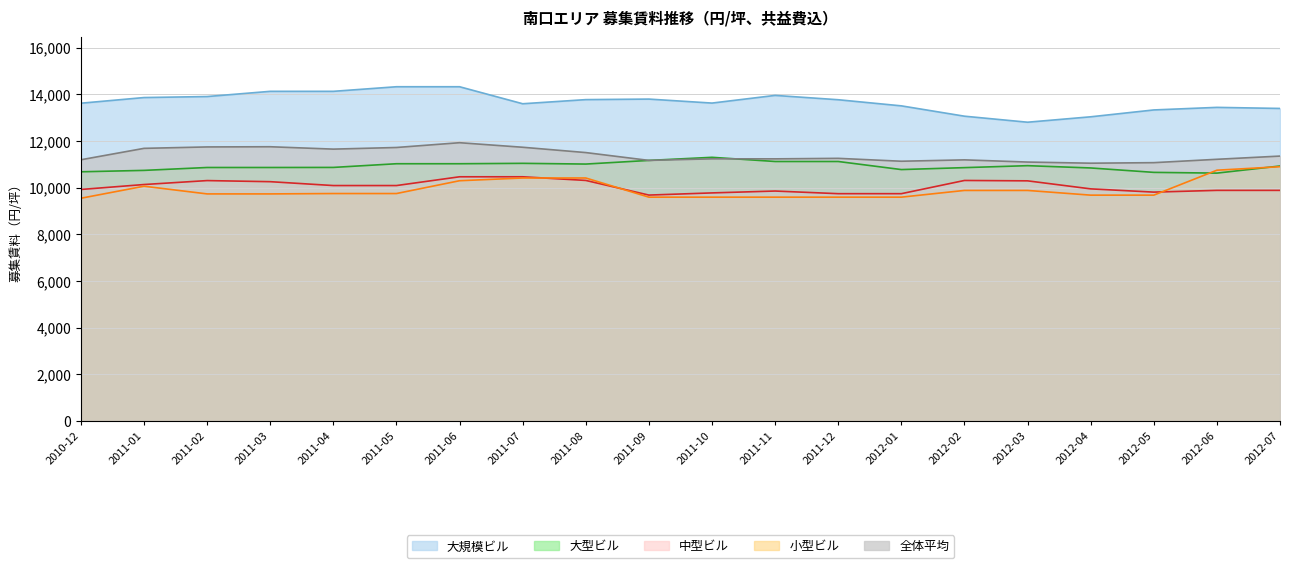

Where is the first local maximum for 大型ビル?

2011-07